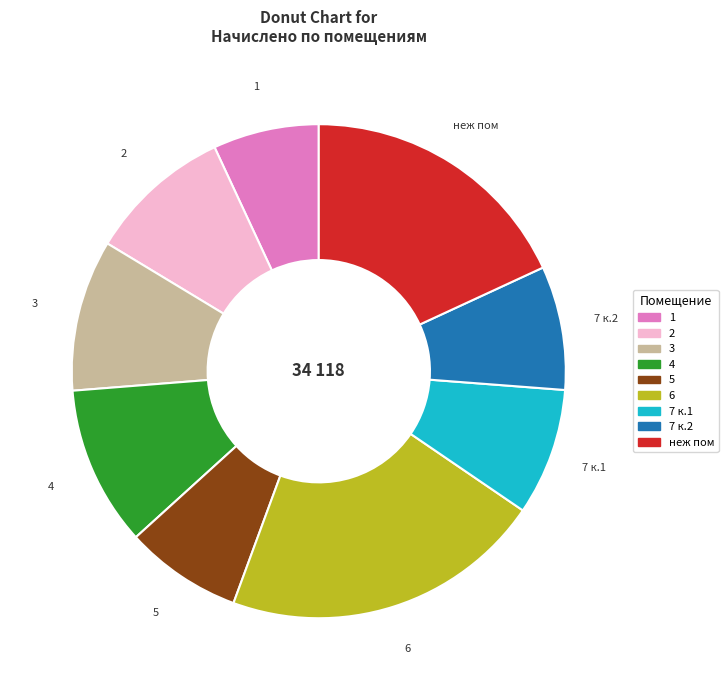

Is 5 the majority of the pie?

No